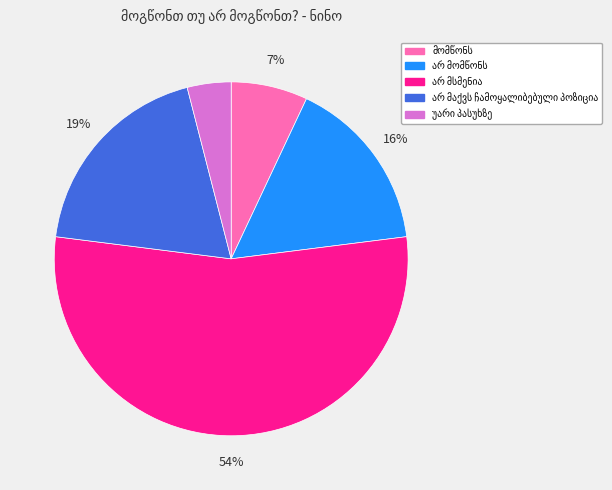

To the nearest percent, what is the average slice percentage?

20%